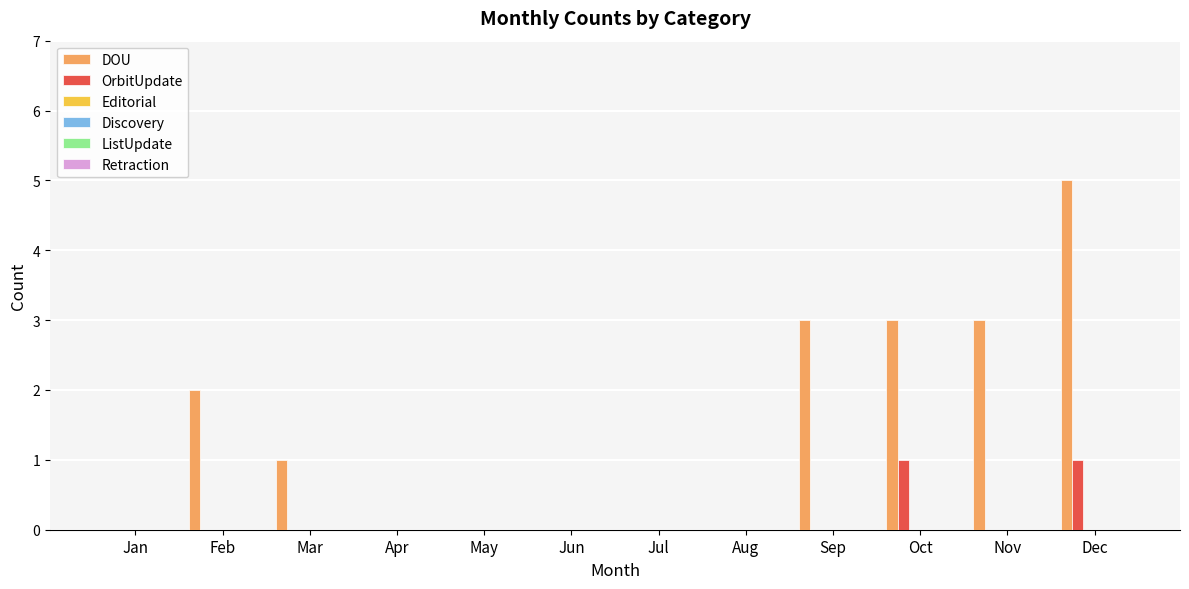

What is the greatest value displayed?

5